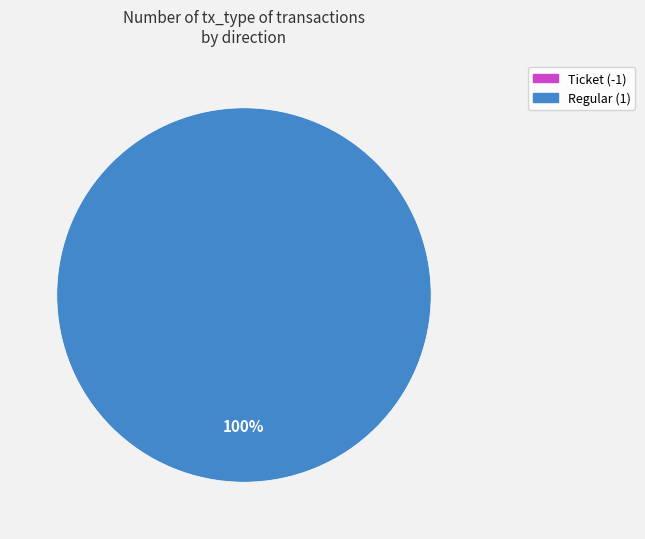

Is Regular (1) the majority of the pie?

Yes